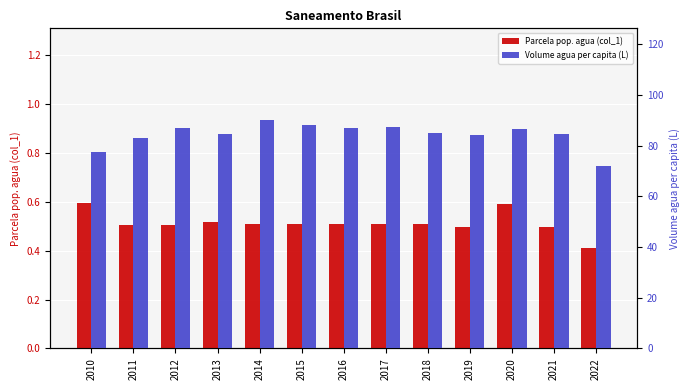

At which category does the chart reach its peak across all series?

2014